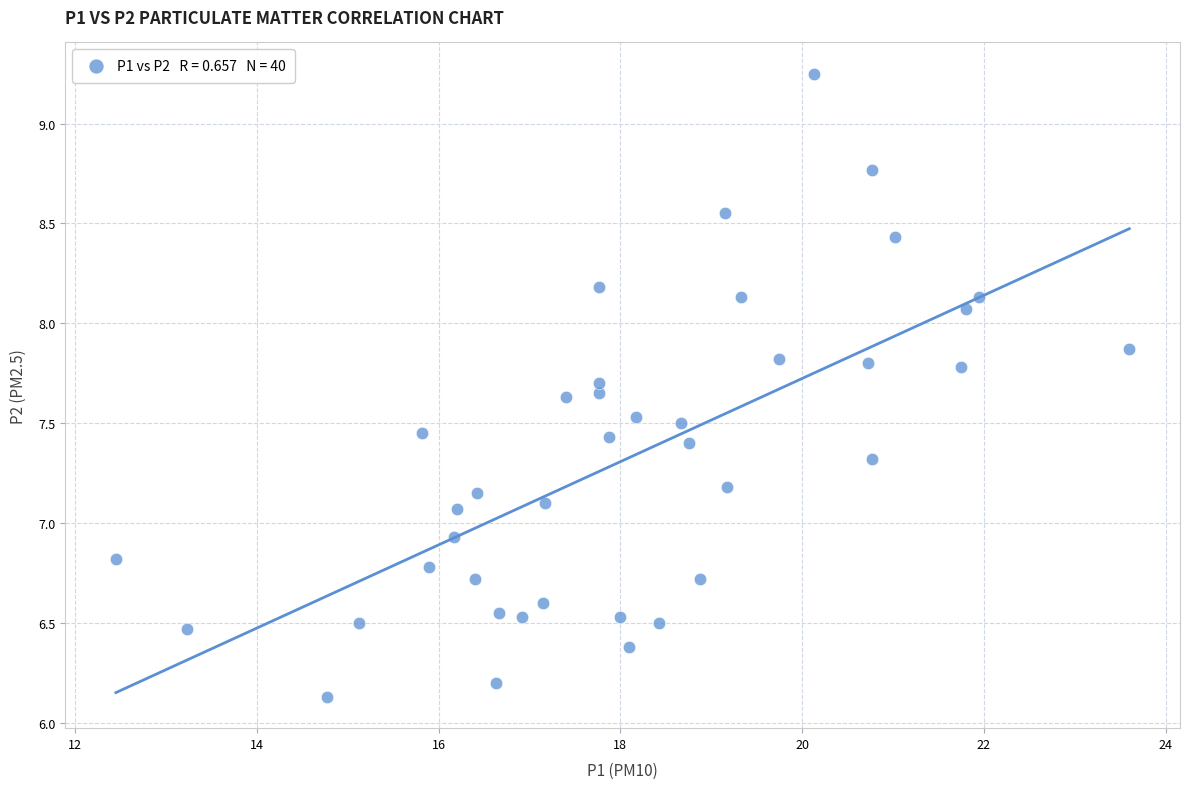

What is the range of Y values (max minus min)?

3.1